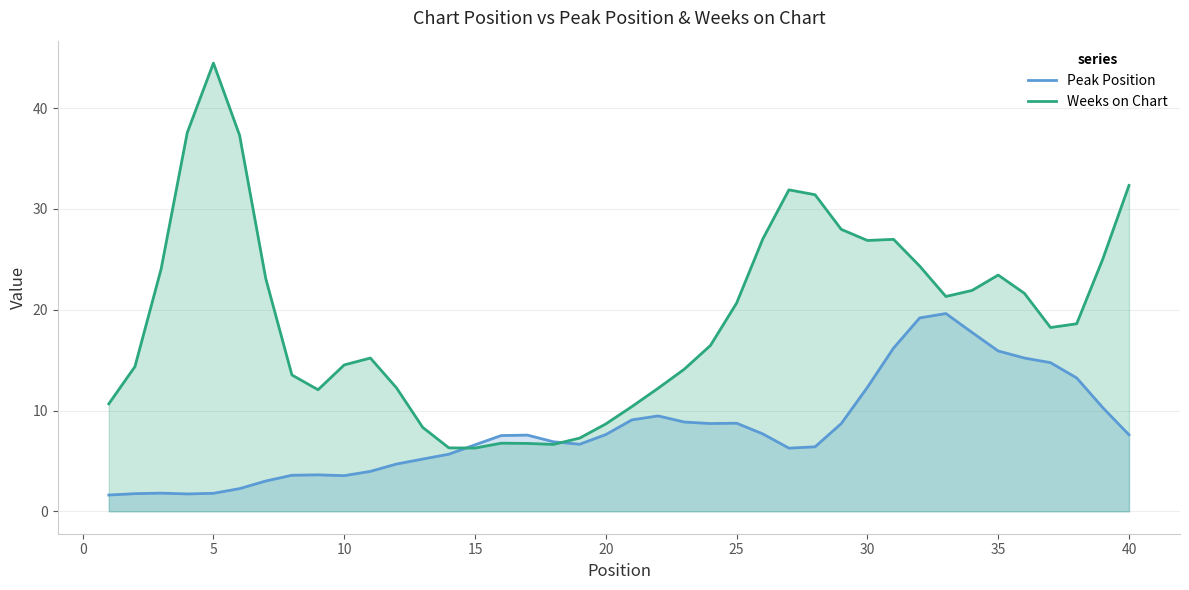

List the series in order of their overall mean, highest first.

Weeks on Chart, Peak Position